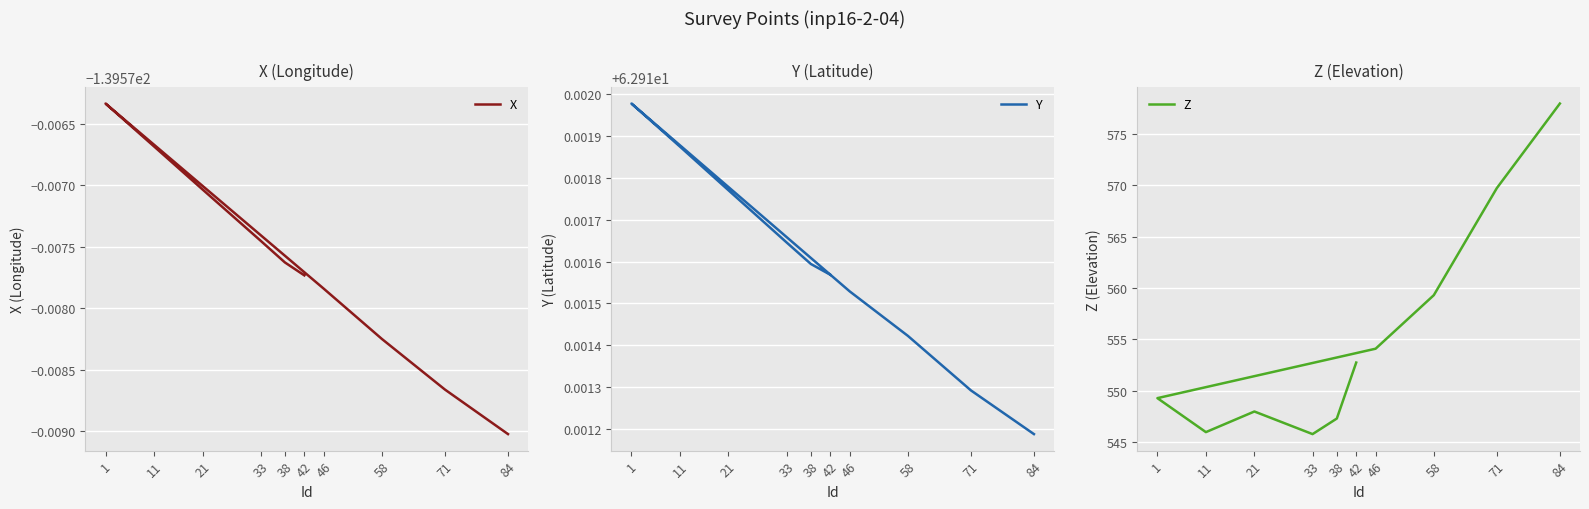

What is the sum of the Y values at 58 and 42?

125.8